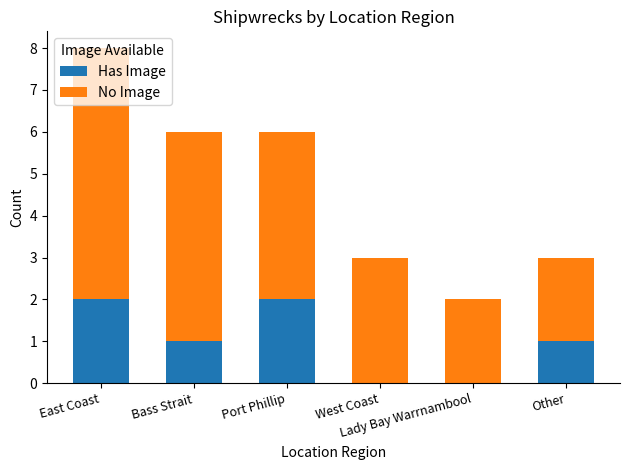

Where does the Has Image series first go above 1?

East Coast